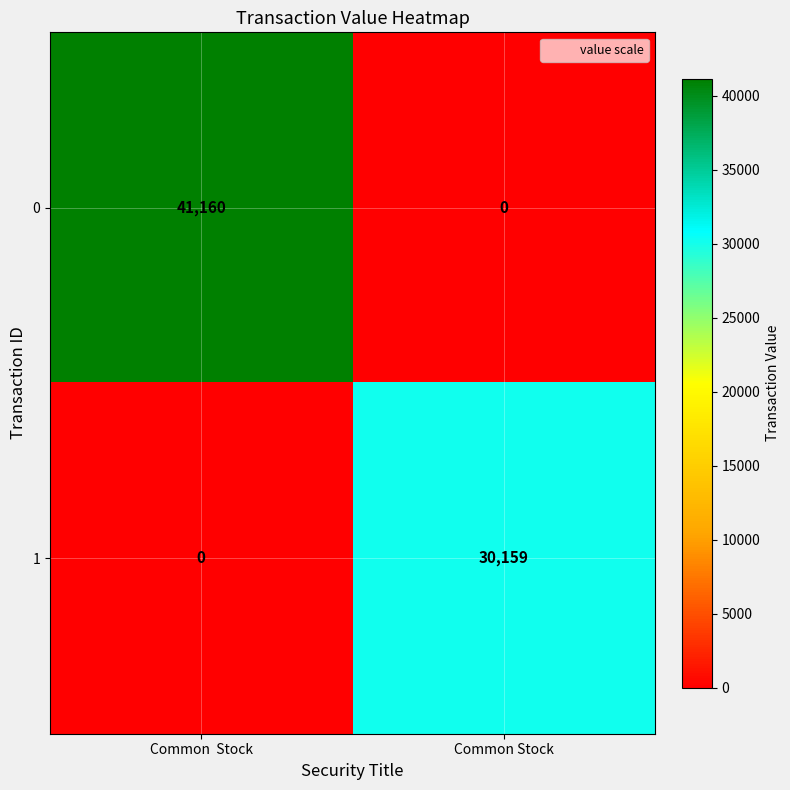

True or false: 1 has a value of 46331 at Common Stock.

False